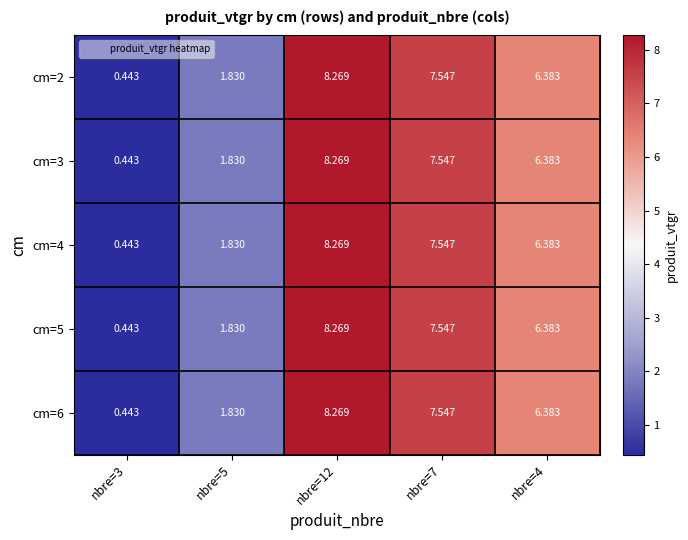

Is the value of cm=3 at nbre=4 greater than the value of cm=4 at nbre=7?

No